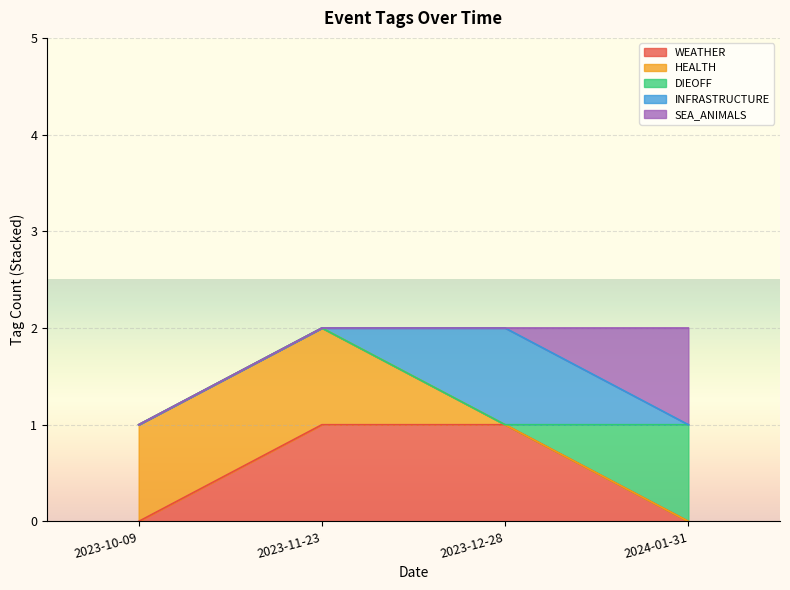

Rank the categories by SEA_ANIMALS value from lowest to highest.

2023-11-23, 2023-12-28, 2023-10-09, 2024-01-31